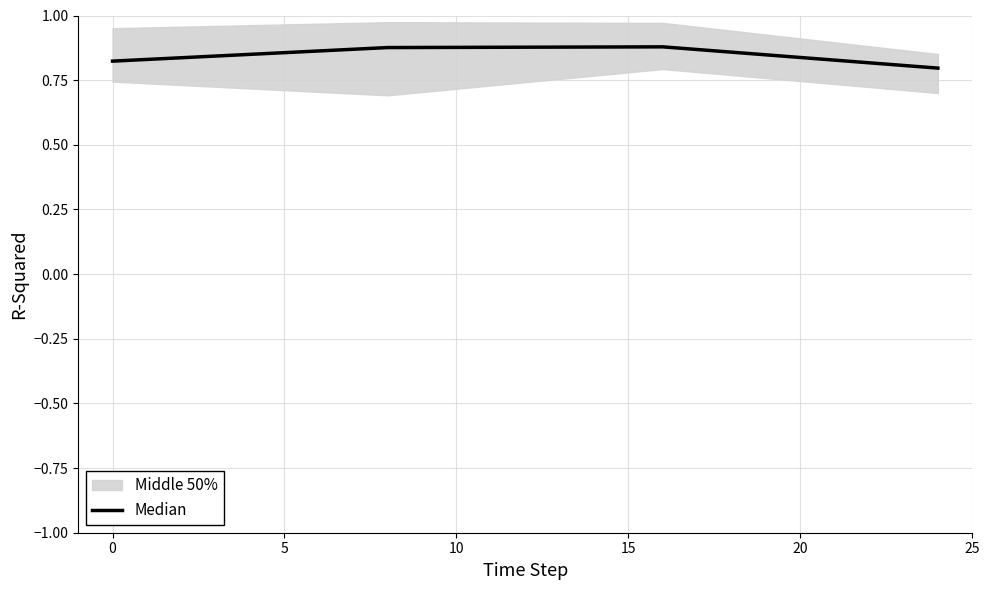

What is the approximate value at 0?

0.8